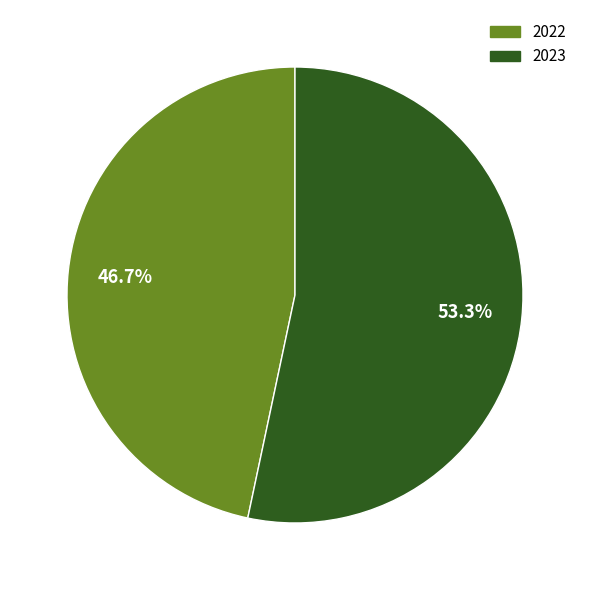

To the nearest percent, what portion does 2022 represent?

47%